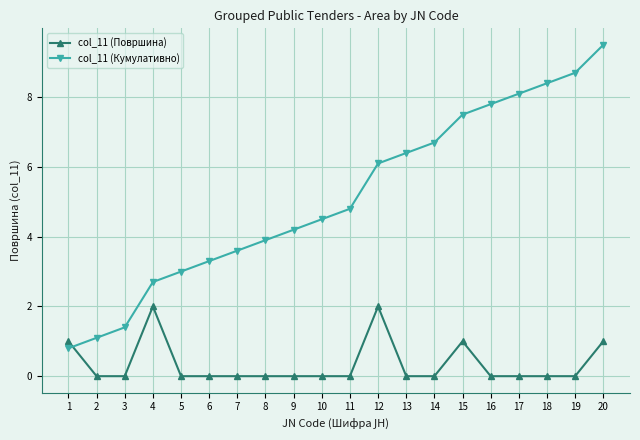

At which category is the sum across all series the highest?

20